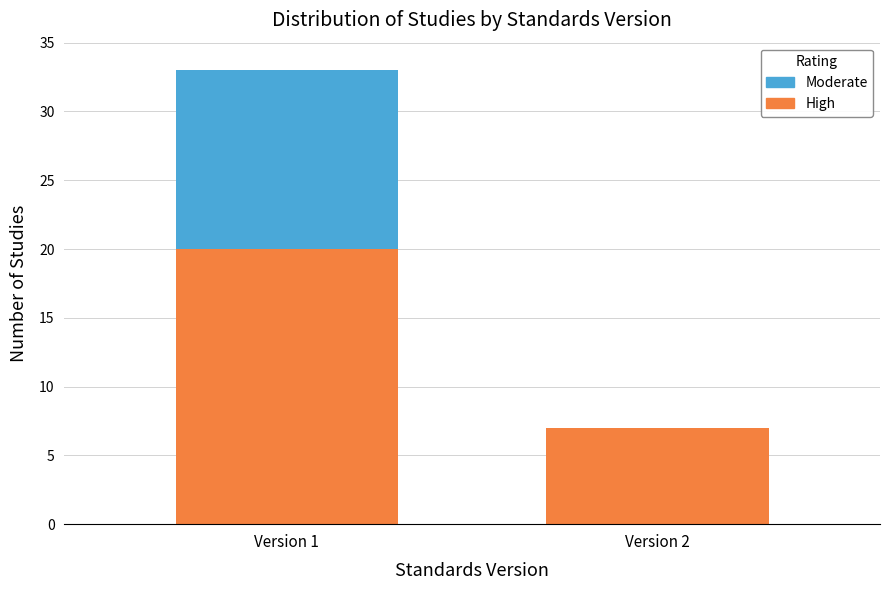

Reading left to right, transcribe the values for High.

Version 1=20	Version 2=7